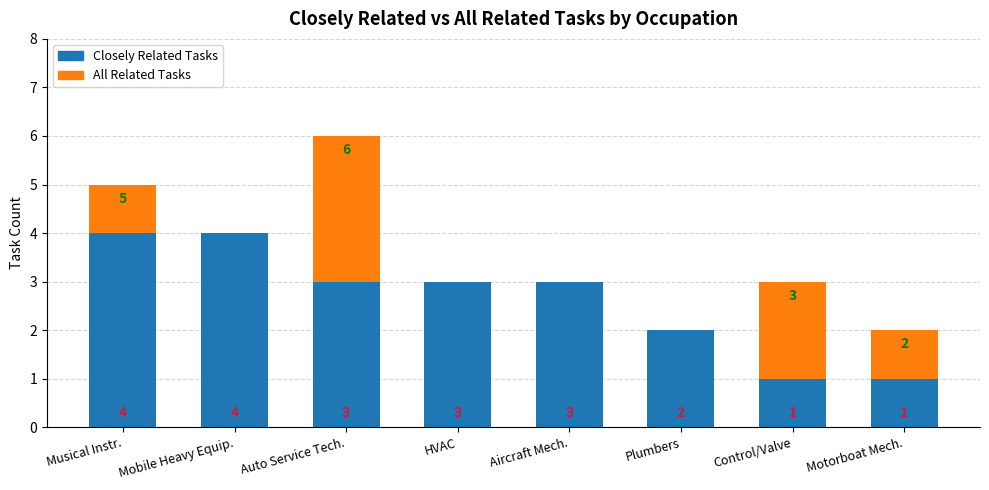

What is the maximum value for Closely Related Tasks?

4